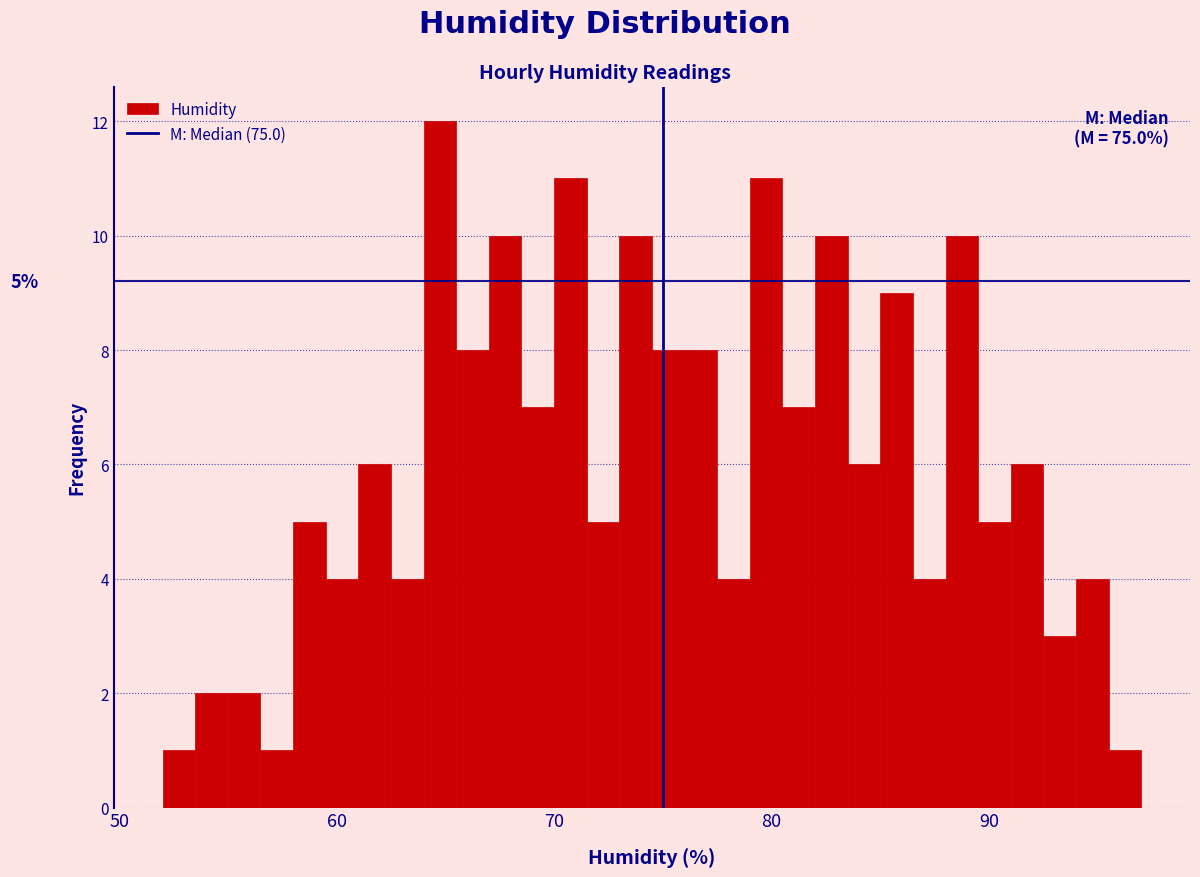

Read against the x-axis, roughly where is the centre of the tallest bar?

65